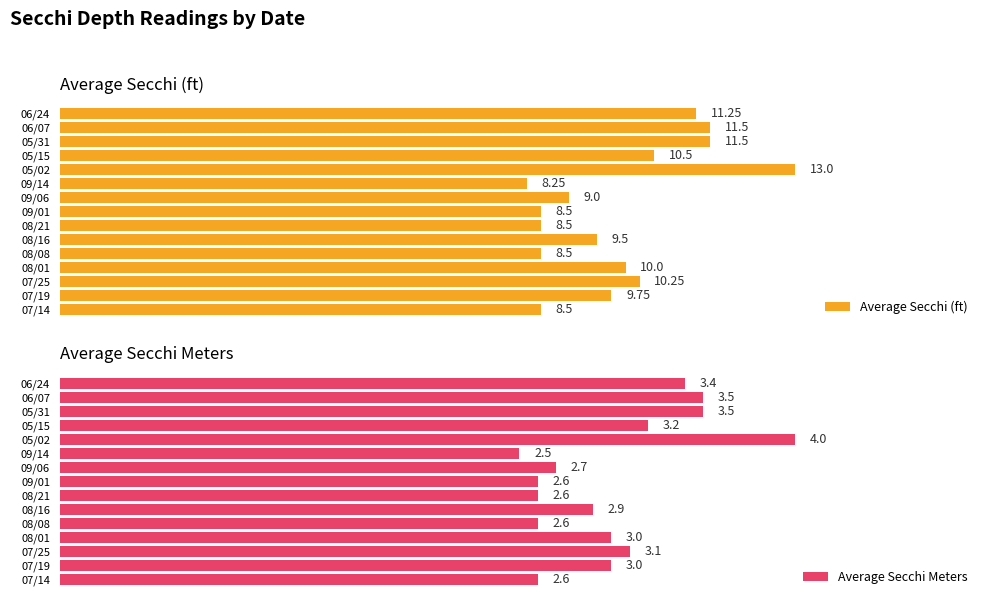

What is the value of the Average Secchi Meters bar at the 6th from the left?

2.9